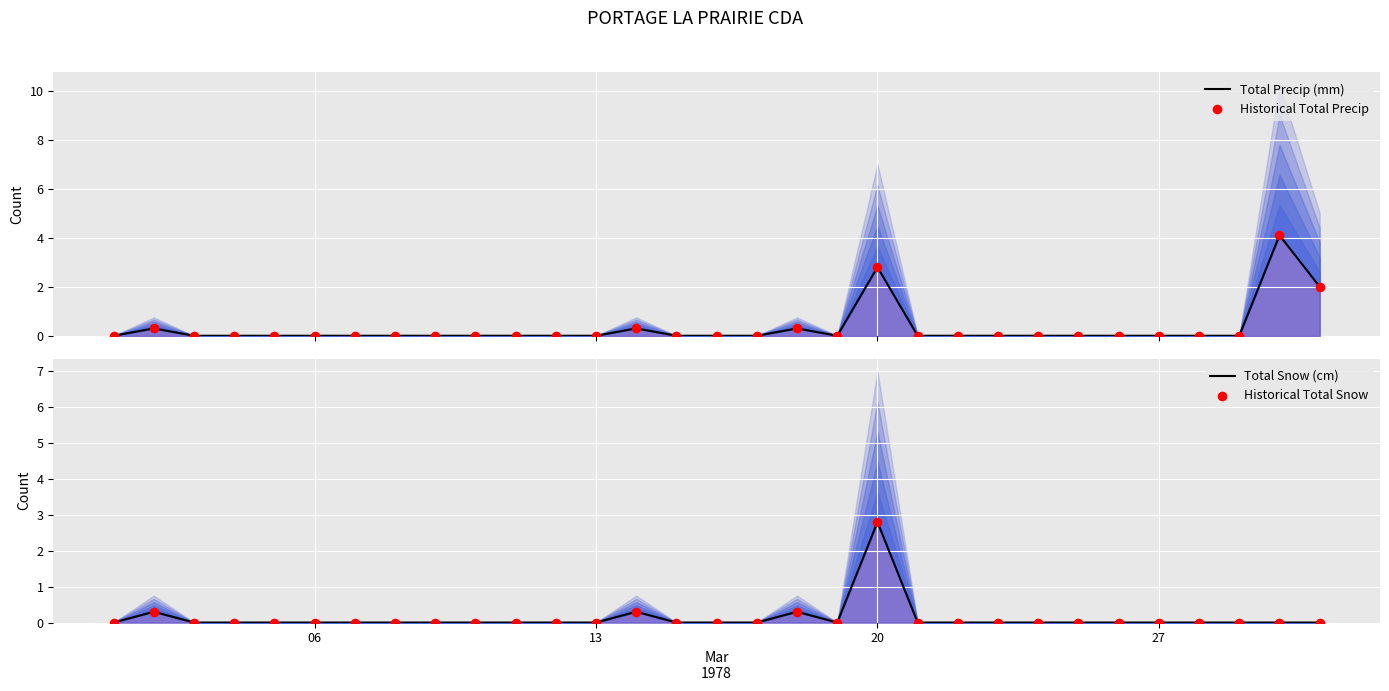

Which series has the largest Y range (max minus min)?

Total Precip (mm)